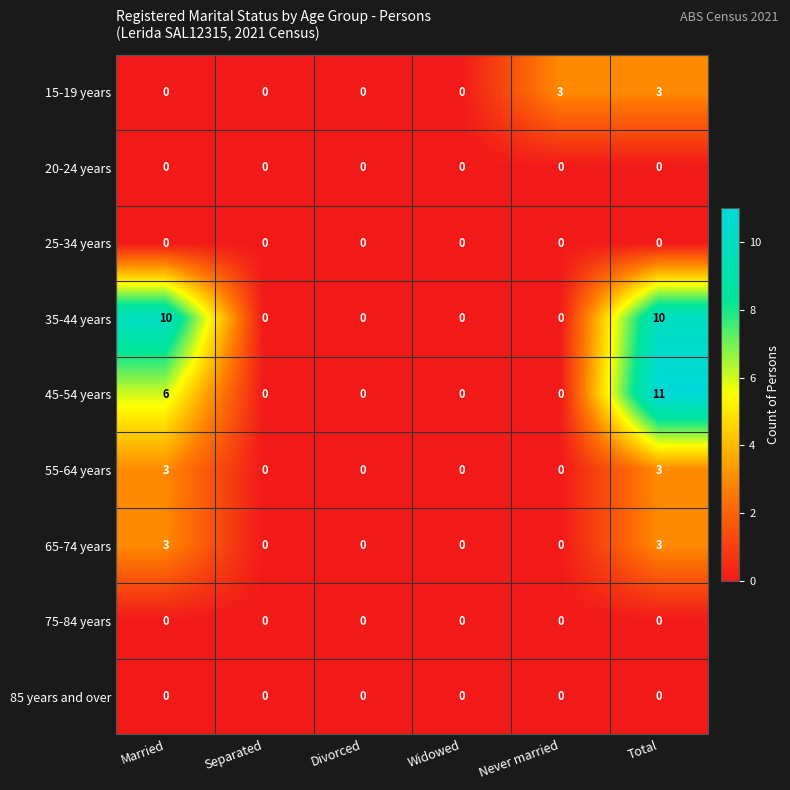

What is the maximum value shown in the chart?

11